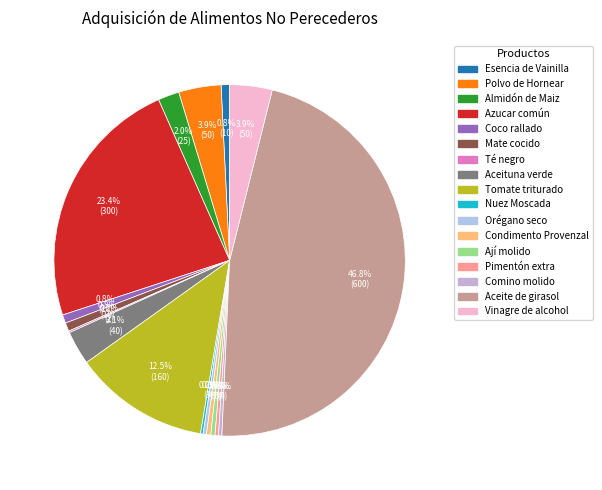

Does any single category account for the majority?

No